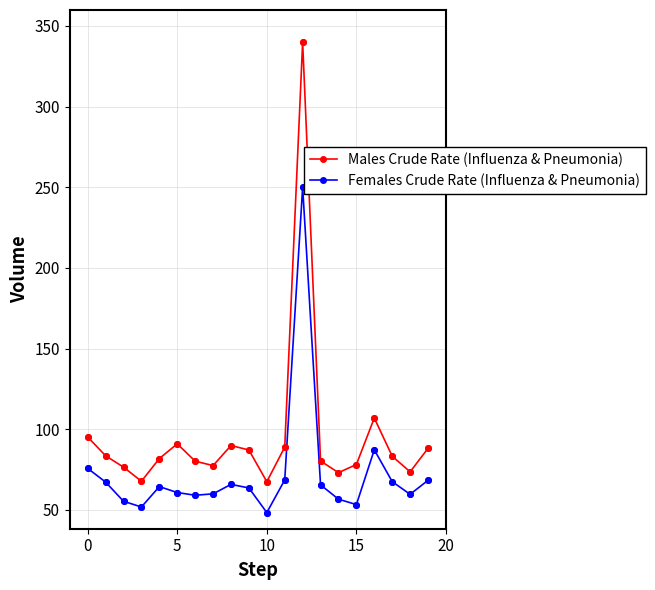

What are all the series names shown in the legend?

Males Crude Rate (Influenza & Pneumonia), Females Crude Rate (Influenza & Pneumonia)